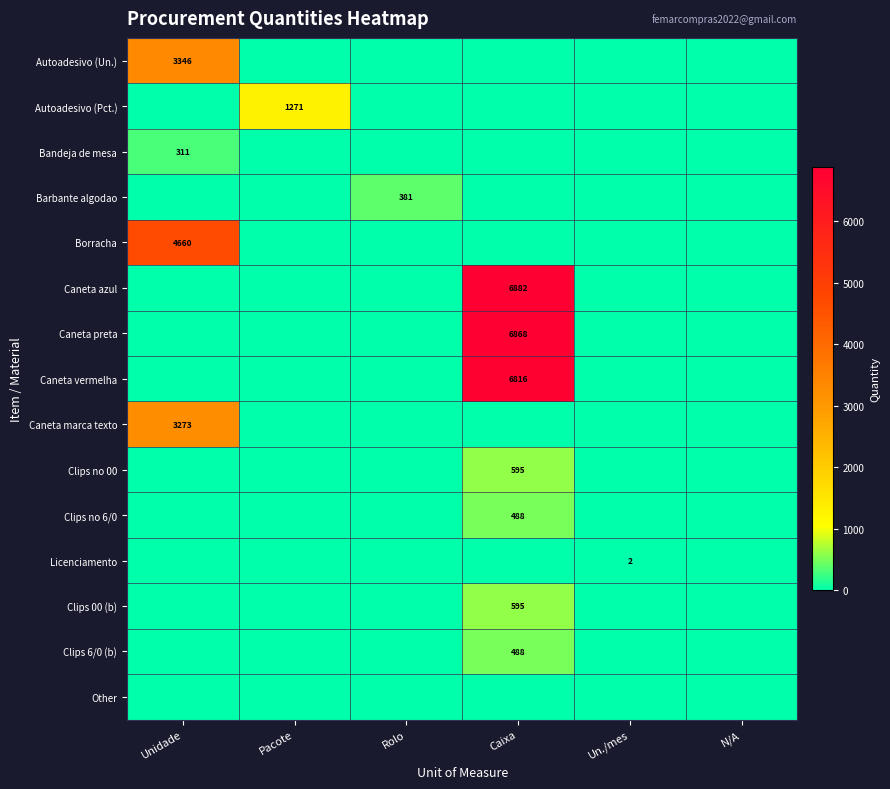

True or false: Licenciamento has a value of 1 at Un./mes.

False